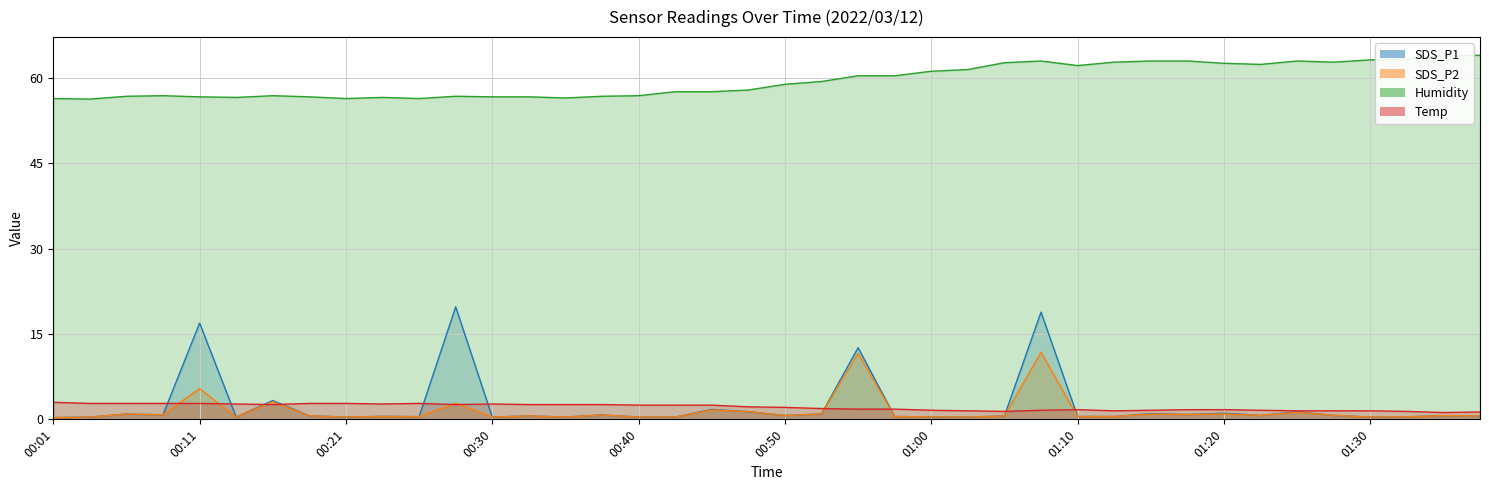

Reading left to right, extract all data points from this chart.

SDS_P1: 00:01=0.3	00:03=0.4	00:06=0.9	00:08=0.8	00:11=16.9	00:13=0.4	00:16=3.3	00:18=0.6	00:21=0.4	00:23=0.5	00:26=0.5	00:28=19.8	00:30=0.4	00:33=0.6	00:35=0.4	00:38=0.8	00:40=0.4	00:43=0.4	00:45=1.8	00:48=1.4	00:50=0.7	00:53=0.9	00:55=12.6	00:57=0.5	01:00=0.4	01:02=0.4	01:05=0.6	01:08=18.9	01:10=0.5	01:13=0.5	01:15=1.0	01:17=0.8	01:20=1.1	01:22=0.7	01:25=1.3	01:27=0.7	01:30=0.4	01:32=0.5	01:35=0.7	01:37=0.6
SDS_P2: 00:01=0.3	00:03=0.4	00:06=0.9	00:08=0.8	00:11=5.4	00:13=0.4	00:16=3.1	00:18=0.6	00:21=0.4	00:23=0.5	00:26=0.5	00:28=2.8	00:30=0.4	00:33=0.6	00:35=0.4	00:38=0.8	00:40=0.4	00:43=0.4	00:45=1.6	00:48=1.4	00:50=0.7	00:53=0.9	00:55=11.6	00:57=0.5	01:00=0.4	01:02=0.4	01:05=0.6	01:08=11.8	01:10=0.5	01:13=0.5	01:15=0.9	01:17=0.8	01:20=0.9	01:22=0.7	01:25=1.2	01:27=0.7	01:30=0.4	01:32=0.5	01:35=0.7	01:37=0.6
Humidity: 00:01=56.4	00:03=56.3	00:06=56.8	00:08=56.9	00:11=56.7	00:13=56.6	00:16=56.9	00:18=56.7	00:21=56.4	00:23=56.6	00:26=56.4	00:28=56.8	00:30=56.7	00:33=56.7	00:35=56.5	00:38=56.8	00:40=56.9	00:43=57.6	00:45=57.6	00:48=57.9	00:50=58.9	00:53=59.4	00:55=60.4	00:57=60.4	01:00=61.2	01:02=61.5	01:05=62.7	01:08=63.0	01:10=62.2	01:13=62.8	01:15=63.0	01:17=63.0	01:20=62.6	01:22=62.4	01:25=63.0	01:27=62.8	01:30=63.2	01:32=63.3	01:35=63.9	01:37=64.0
Temp: 00:01=3.0	00:03=2.8	00:06=2.8	00:08=2.8	00:11=2.8	00:13=2.7	00:16=2.6	00:18=2.8	00:21=2.8	00:23=2.7	00:26=2.8	00:28=2.6	00:30=2.7	00:33=2.6	00:35=2.6	00:38=2.6	00:40=2.5	00:43=2.5	00:45=2.5	00:48=2.2	00:50=2.1	00:53=1.9	00:55=1.8	00:57=1.8	01:00=1.6	01:02=1.5	01:05=1.4	01:08=1.6	01:10=1.7	01:13=1.5	01:15=1.6	01:17=1.7	01:20=1.7	01:22=1.6	01:25=1.5	01:27=1.5	01:30=1.5	01:32=1.4	01:35=1.2	01:37=1.3